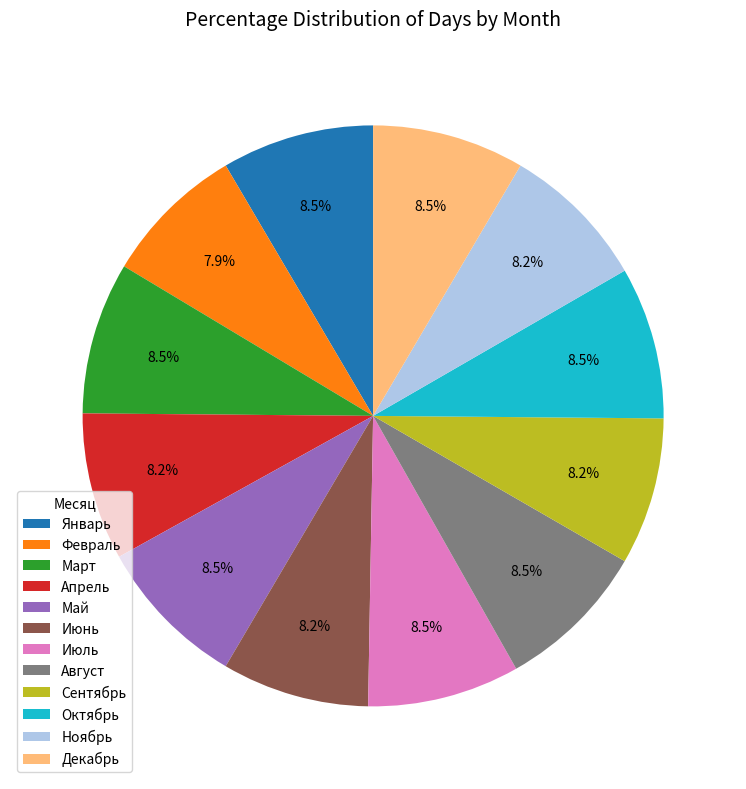

What percentage is the Февраль slice, to the nearest percent?

8%